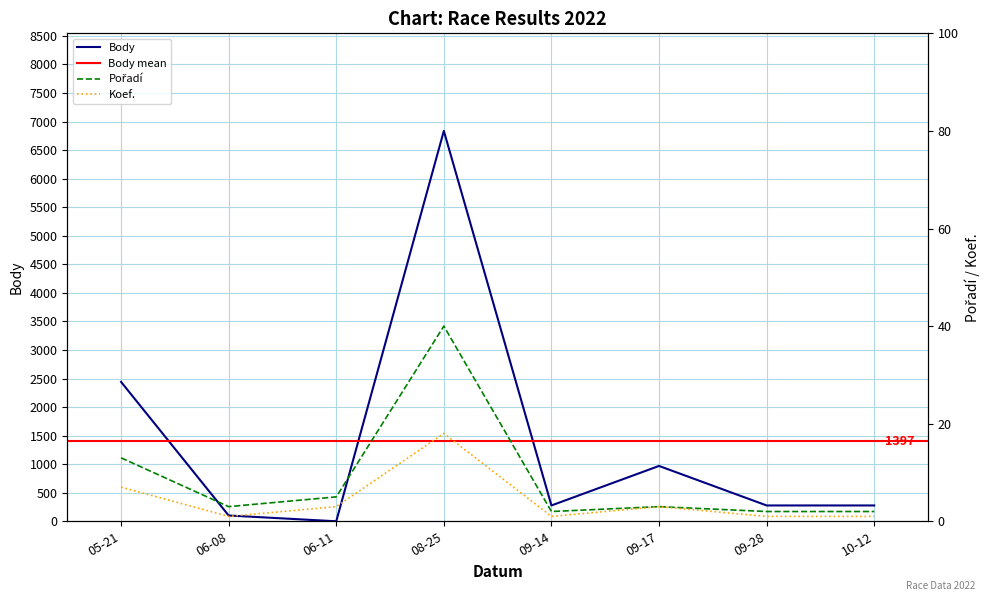

How many values in the Body series are below 277?

2